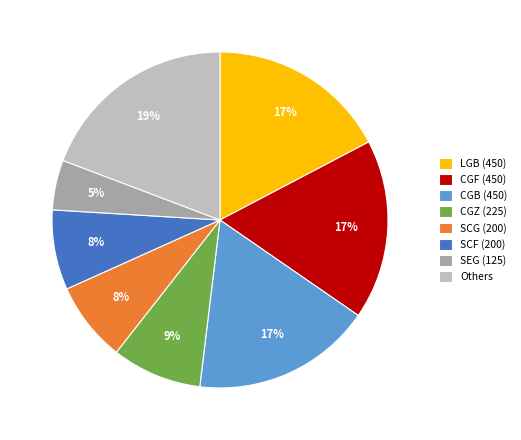

Between Others and CGZ (225), which is larger?

Others